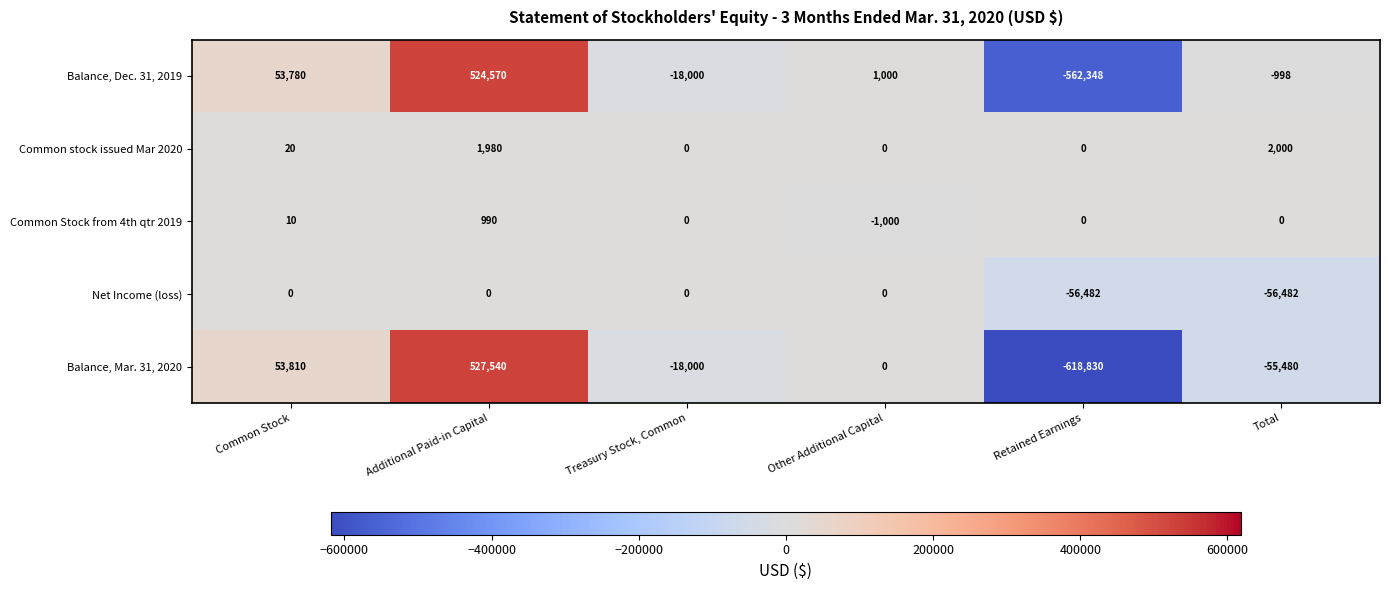

At which label is Common Stock from 4th qtr 2019 closest to -5?

Treasury Stock, Common